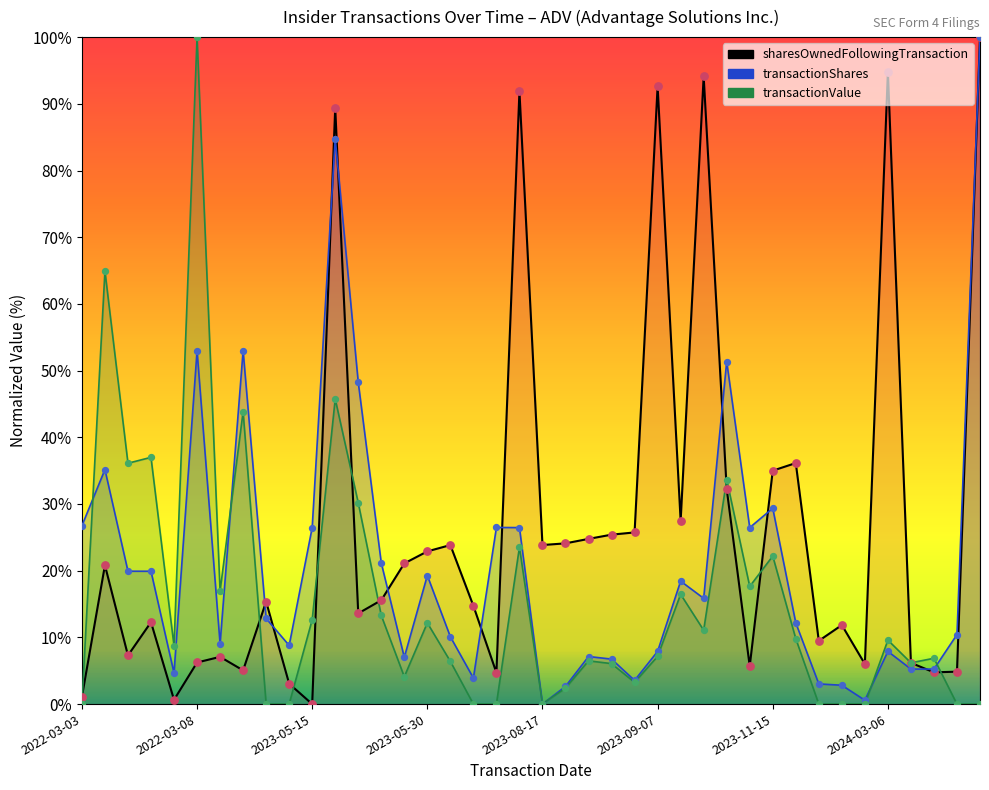

Which series reaches the maximum Y coordinate?

sharesOwnedFollowingTransaction